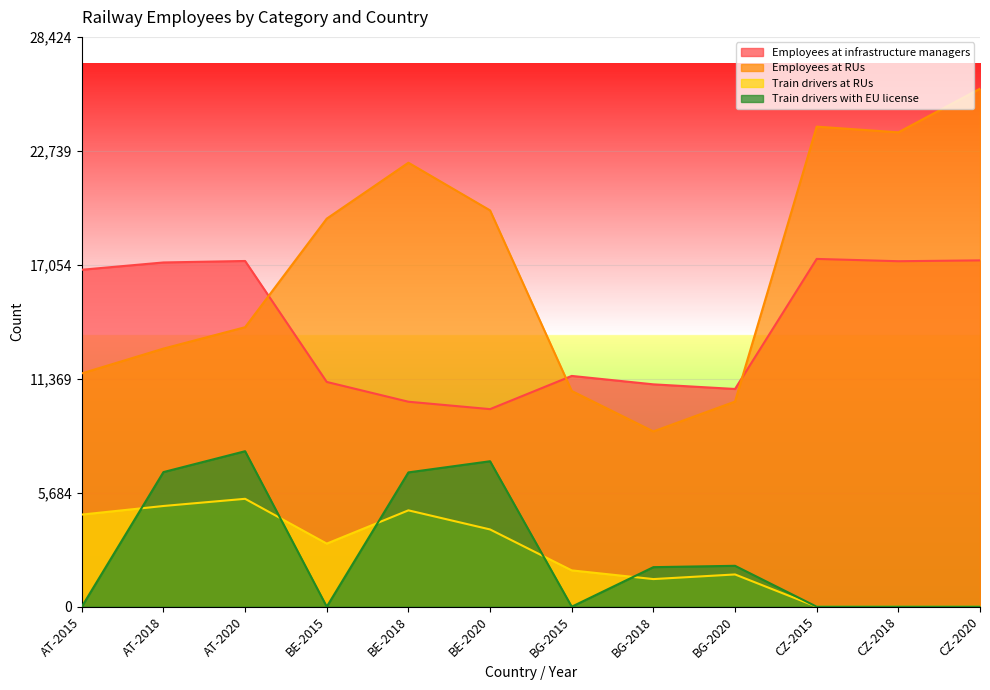

What is the label of the 11th point from the left?

CZ-2018